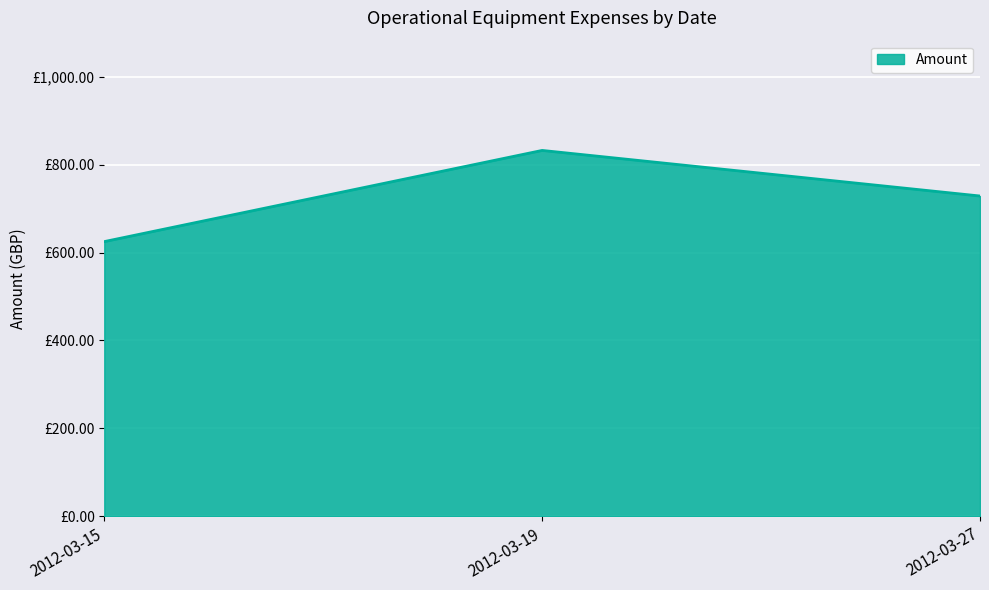

Read the value at 2012-03-15.

624.8